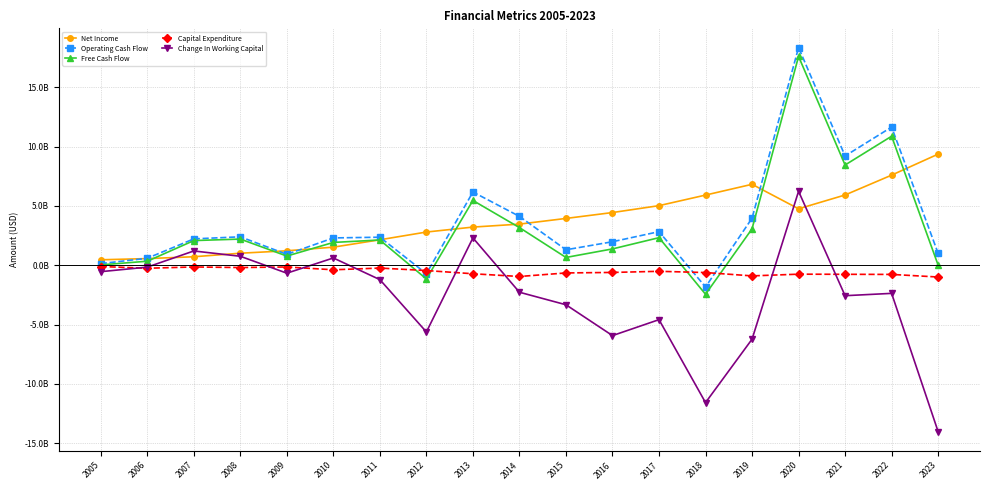

Reading left to right, transcribe all the data shown in this chart.

Net Income: 2005=463184000.0	2006=563735000.0	2007=718097000.0	2008=1017307000.0	2009=1221349000.0	2010=1527648000.0	2011=2150542000.0	2012=2802518000.0	2013=3220171000.0	2014=3470743000.0	2015=3950204000.0	2016=4446931000.0	2017=5027688000.0	2018=5919979000.0	2019=6828514000.0	2020=4763155000.0	2021=5928228000.0	2022=7601651000.0	2023=9374795000.0
Operating Cash Flow: 2005=139184000.0	2006=591394000.0	2007=2224871000.0	2008=2400474000.0	2009=920349000.0	2010=2306483000.0	2011=2367230000.0	2012=-713792000.0	2013=6180410000.0	2014=4123974000.0	2015=1306537000.0	2016=1984557000.0	2017=2836091000.0	2018=-1830954000.0	2019=3969062000.0	2020=18362292000.0	2021=9217996000.0	2022=11655014000.0	2023=1003968000.0
Free Cash Flow: 2005=34148000.0	2006=341039000.0	2007=2081633000.0	2008=2209393000.0	2009=777064000.0	2010=1926507000.0	2011=2131877000.0	2012=-1157553000.0	2013=5465452000.0	2014=3178248000.0	2015=659746000.0	2016=1380457000.0	2017=2327552000.0	2018=-2444421000.0	2019=3074396000.0	2020=17611982000.0	2021=8456219000.0	2022=10884002000.0	2023=14151331.0
Capital Expenditure: 2005=-105036000.0	2006=-250355000.0	2007=-143238000.0	2008=-191081000.0	2009=-143285000.0	2010=-379976000.0	2011=-235353000.0	2012=-443761000.0	2013=-714958000.0	2014=-945726000.0	2015=-646791000.0	2016=-604100000.0	2017=-508539000.0	2018=-613467000.0	2019=-894666000.0	2020=-750310000.0	2021=-761777000.0	2022=-771012000.0	2023=-989816668.6
Change In Working Capital: 2005=-540245000.0	2006=-155670000.0	2007=1206507000.0	2008=758788000.0	2009=-666891000.0	2010=615275000.0	2011=-1210750000.0	2012=-5623754000.0	2013=2309431000.0	2014=-2273794000.0	2015=-3329762000.0	2016=-5930523000.0	2017=-4586264000.0	2018=-11581484000.0	2019=-6233166000.0	2020=6238407000.0	2021=-2565423000.0	2022=-2369022000.0	2023=-14028965000.0